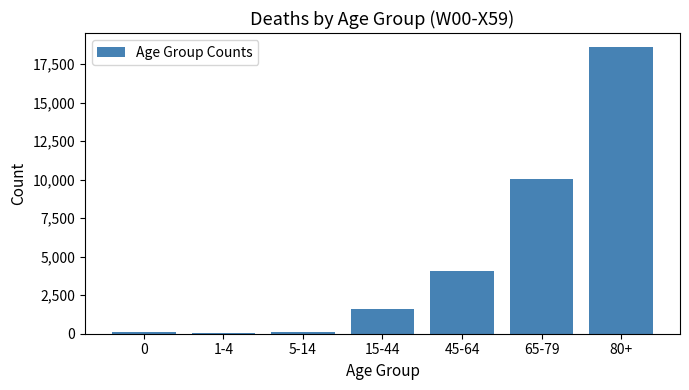

Approximately how many times larger is the value at 65-79 compared to 45-64?

2.5